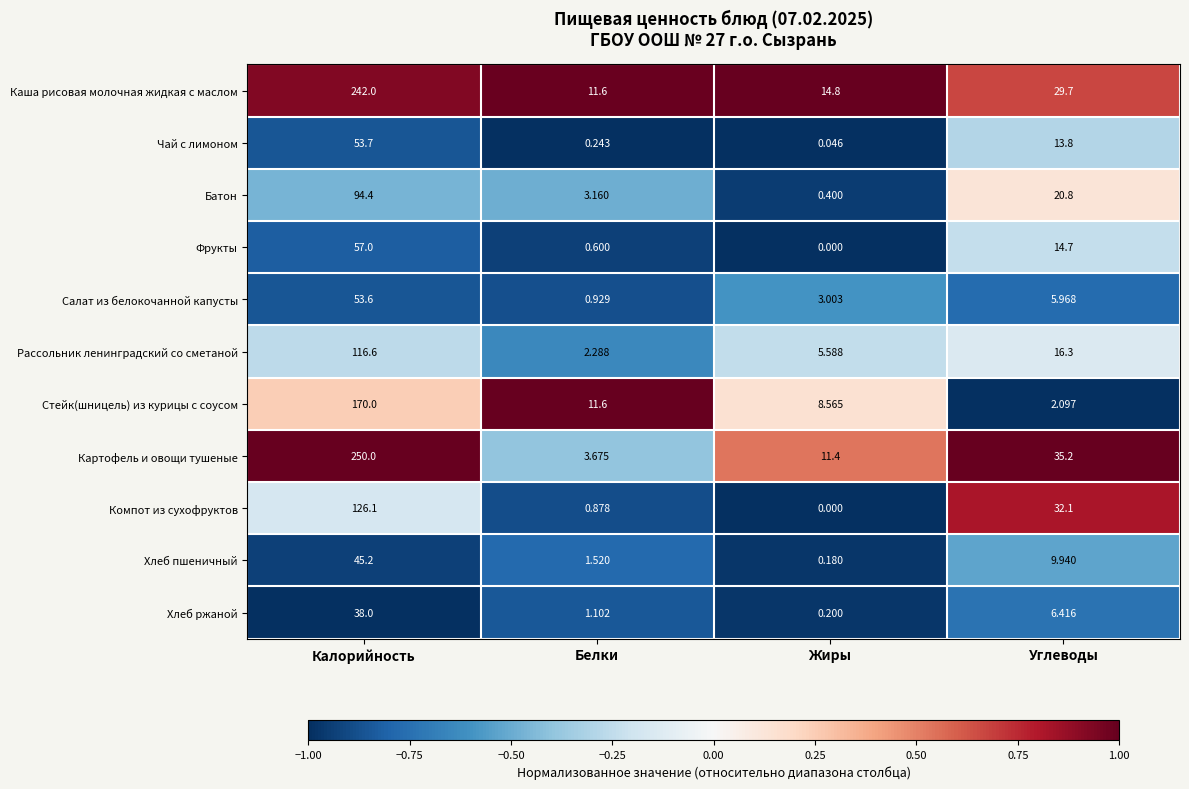

Rank the categories by Батон value from lowest to highest.

Жиры, Белки, Углеводы, Калорийность